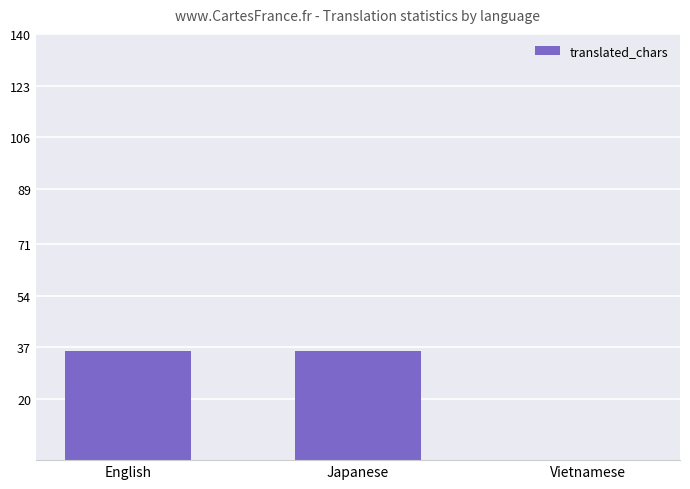

Is it true that the value at Vietnamese is 0?

True